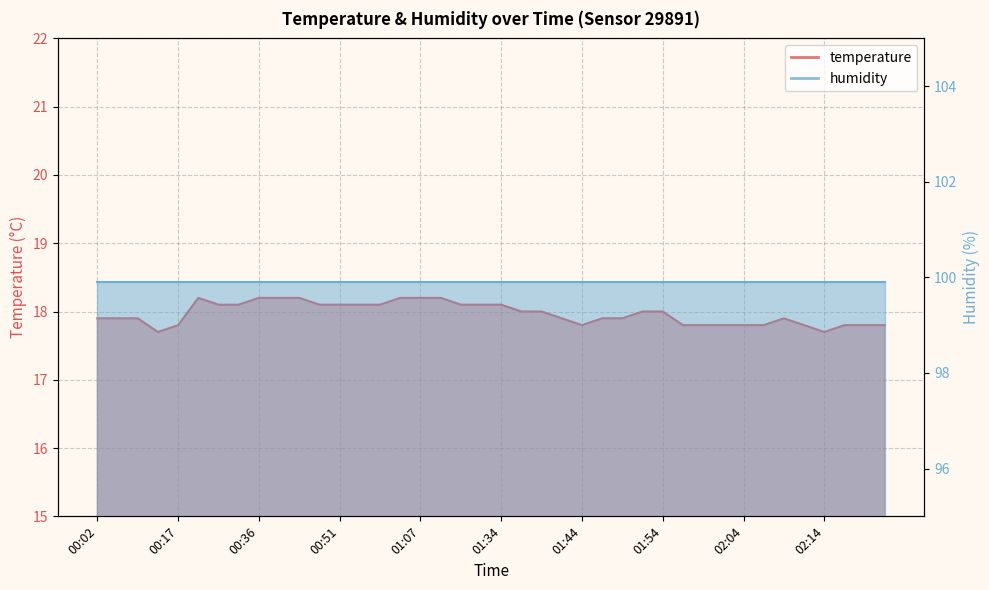

What is the label of the 21st point from the left?

01:34